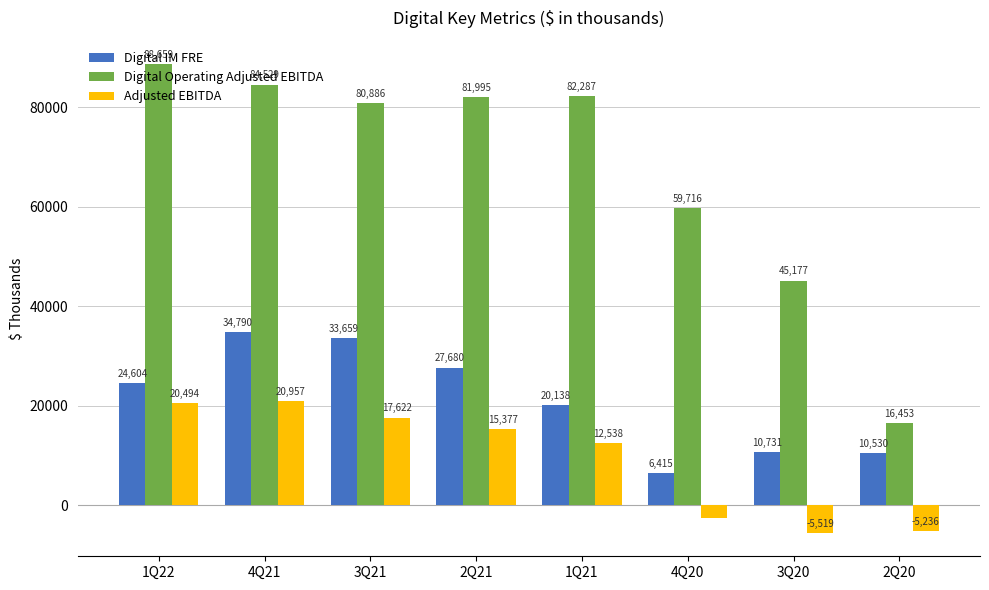

What is the value of the Digital IM FRE bar at the 6th from the left?

6415